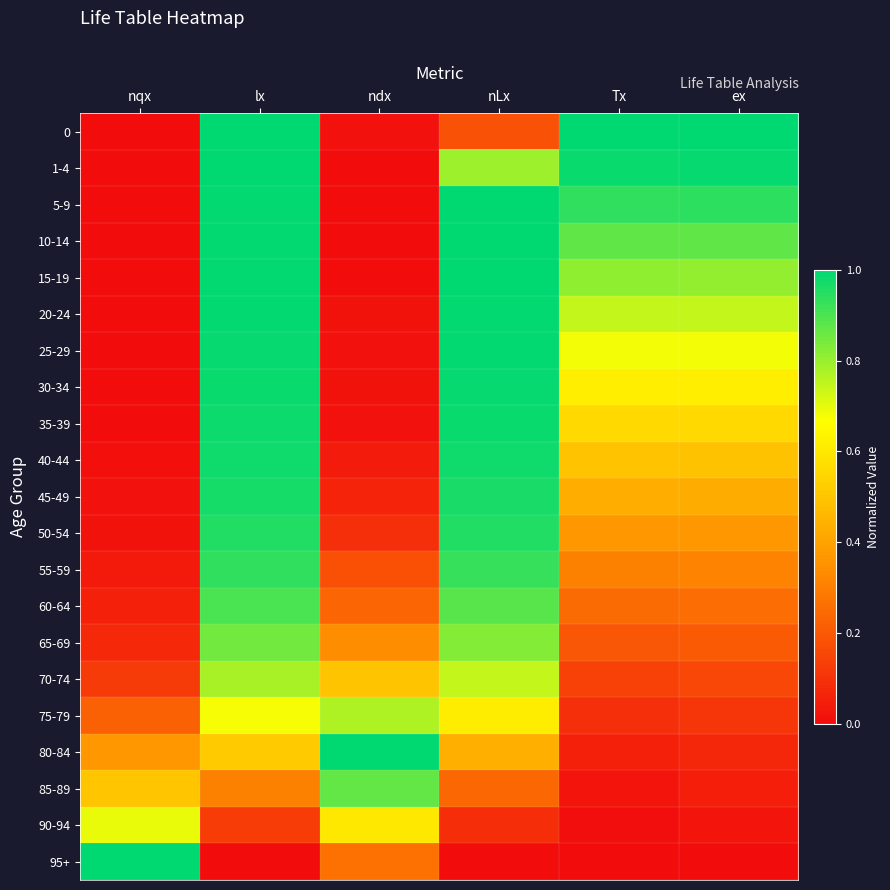

Between ex and Tx, which is larger?

ex